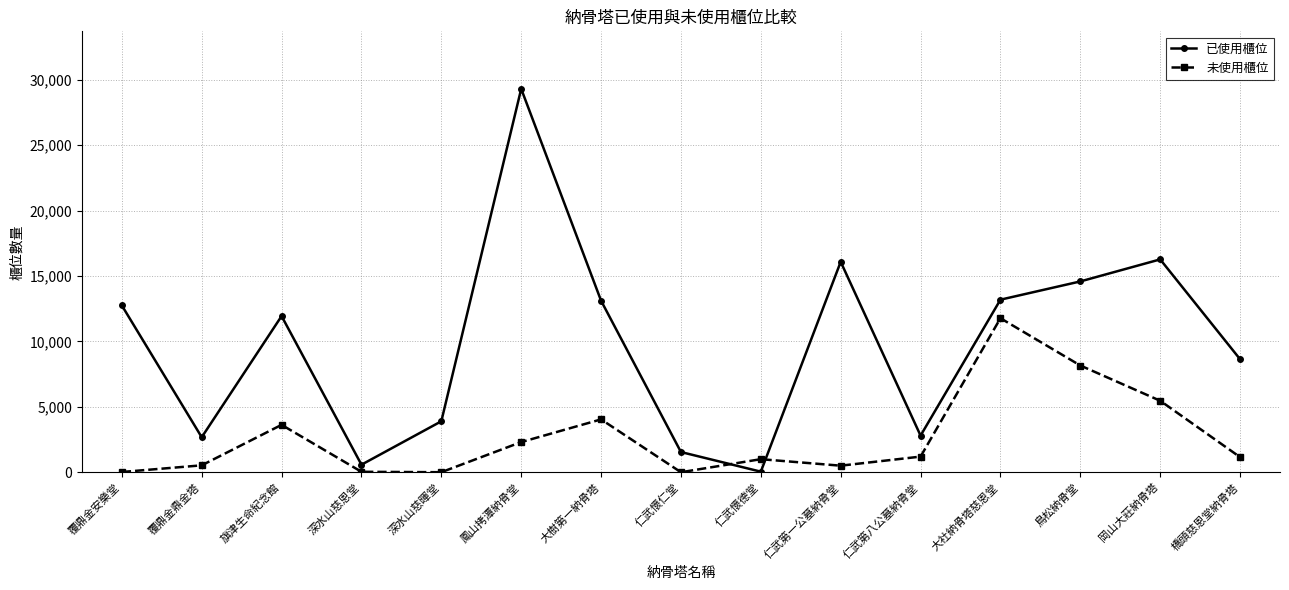

At which label does 已使用櫃位 reach its minimum?

仁武懷德堂